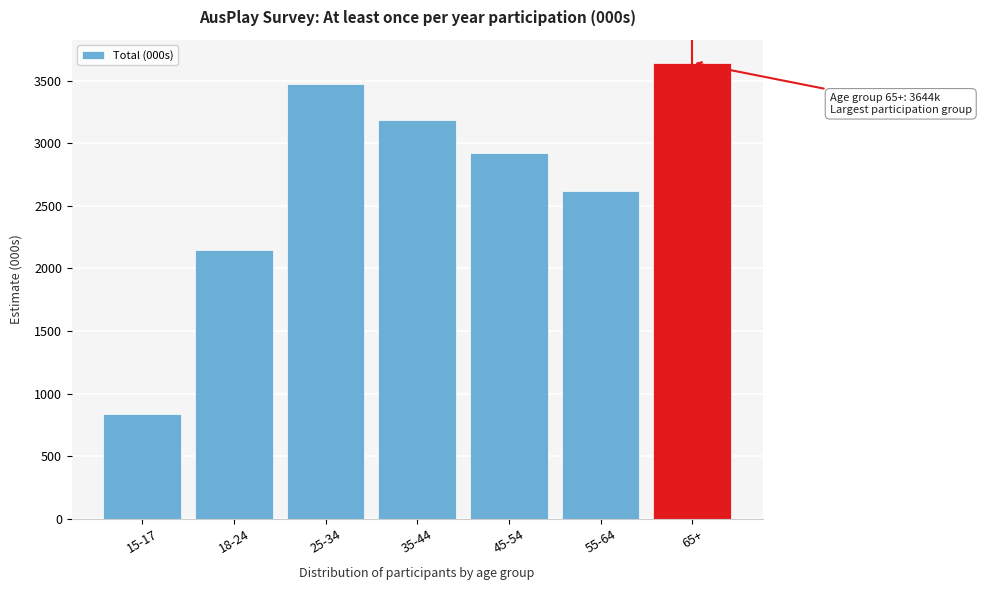

Reading left to right, list all the values displayed in this chart.

837.2	2150.1	3474.4	3183.4	2924.9	2619.1	3644.5